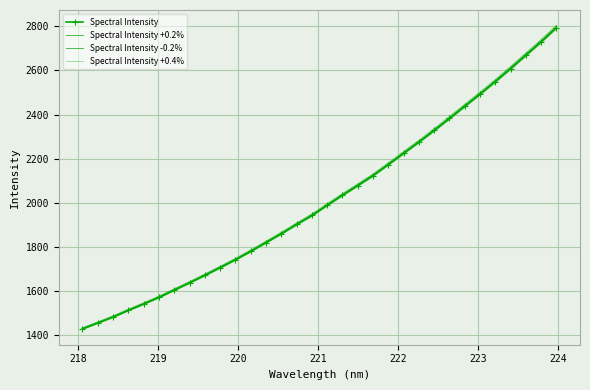

How many values in the Spectral Intensity +0.2% series are below 1993?

16